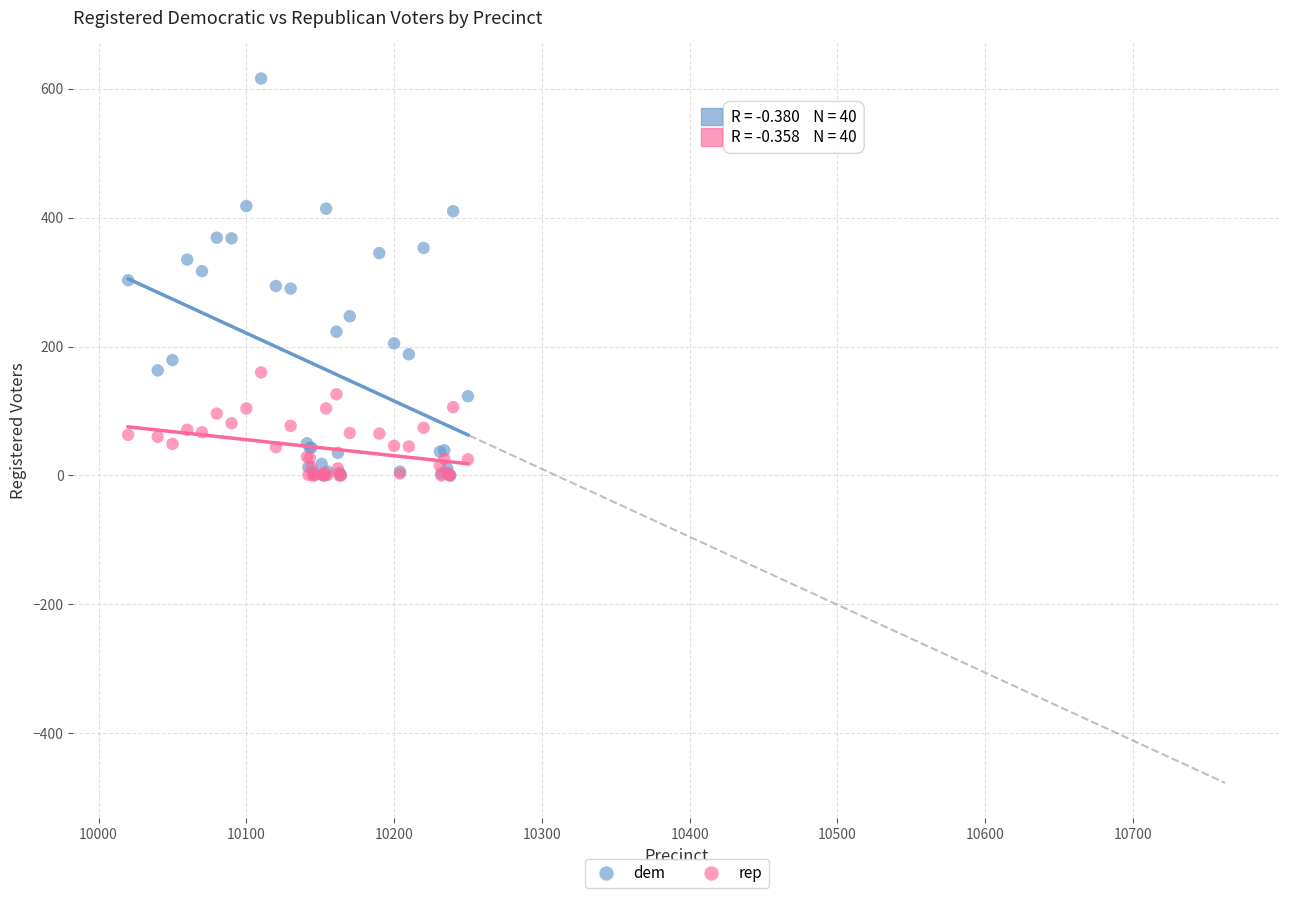

What are all the series names shown in the legend?

dem, rep